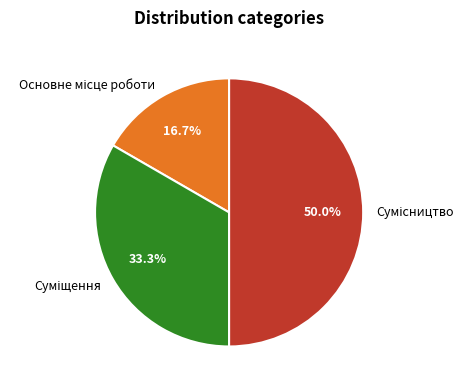

How many segments does this pie chart have?

3